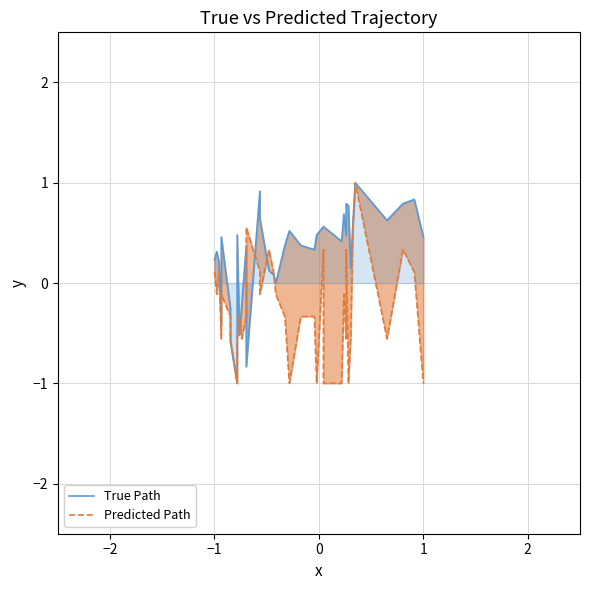

List the series in order of their peak value, lowest first.

Predicted Path, True Path